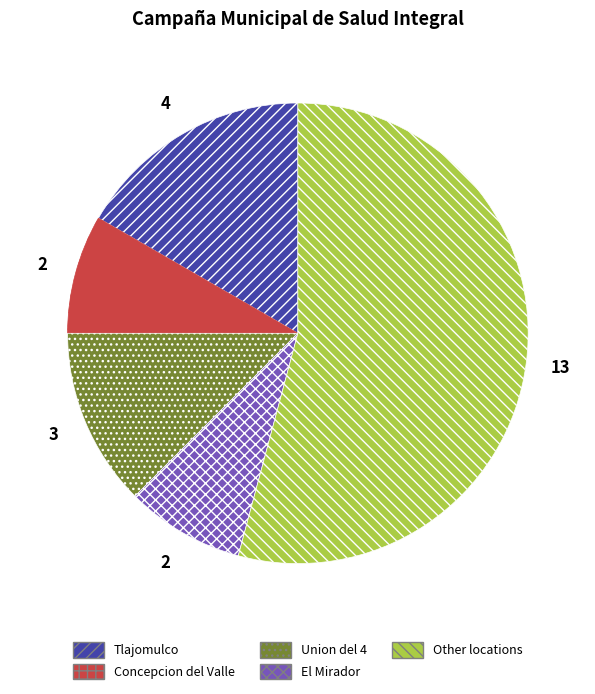

What is the largest slice in the pie chart?

Other locations